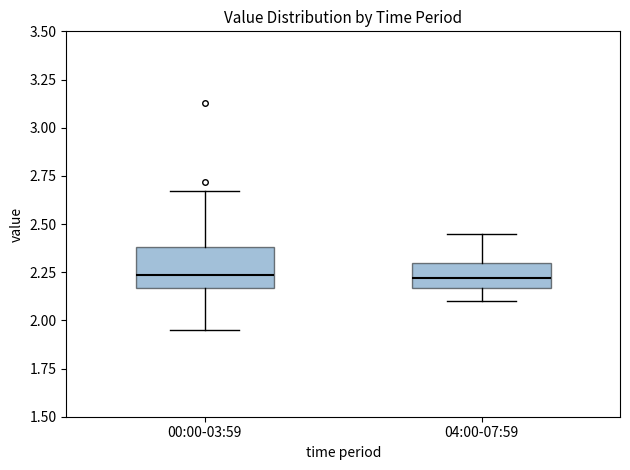

Reading left to right, transcribe this box plot: for each box, give where its median line is, the range the box spans, and where its two whiskers end, as read against the y-axis. The values are not printed on the chart, so give them approximately, as read against the axis.

00:00-03:59: median 2.25, box 2.15 to 2.40, whiskers 1.95 to 2.65
04:00-07:59: median 2.20, box 2.15 to 2.30, whiskers 2.10 to 2.45